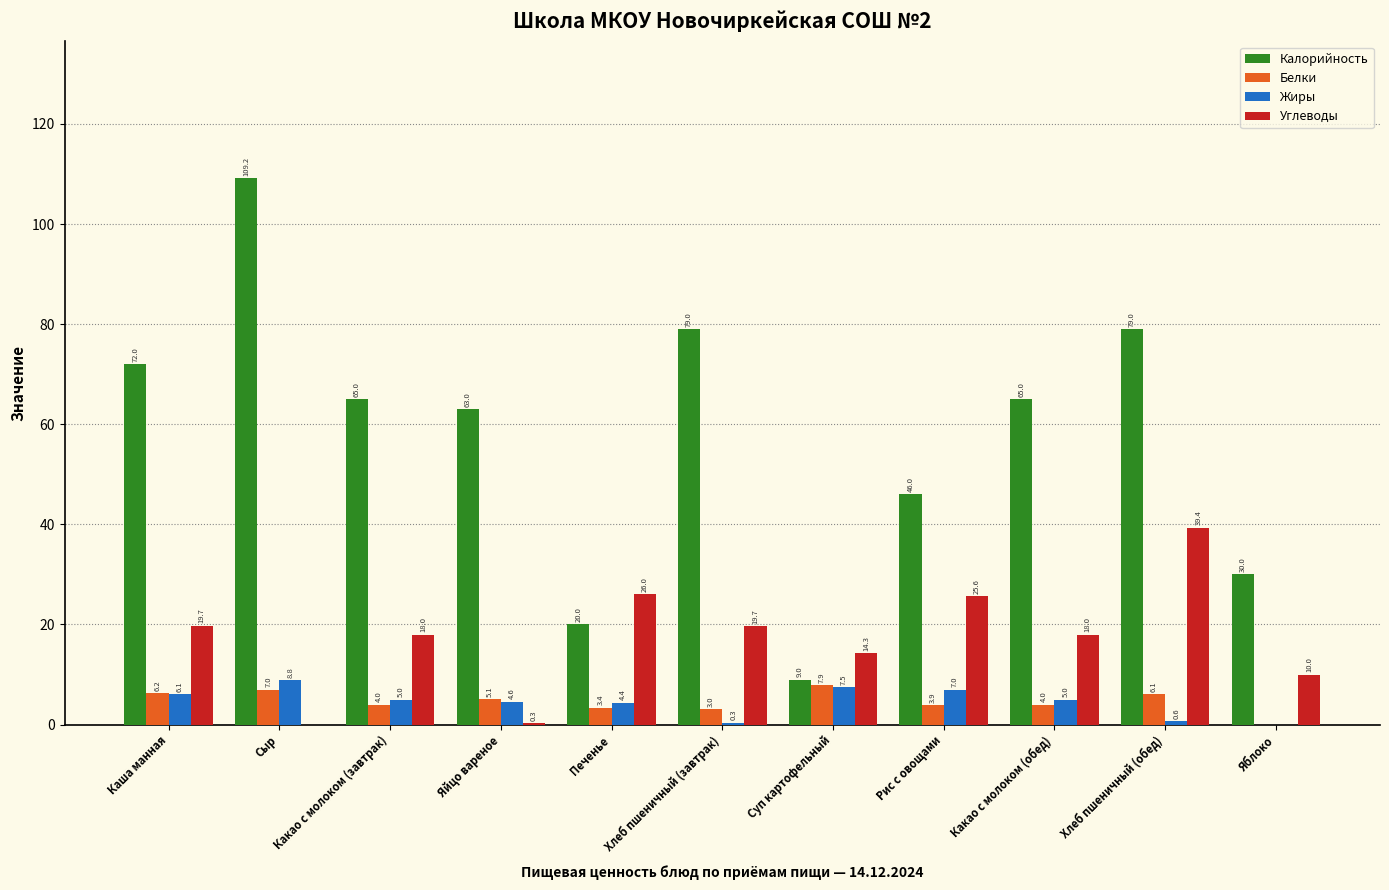

Which series changed the most between Сыр and Хлеб пшеничный (завтрак)?

Калорийность